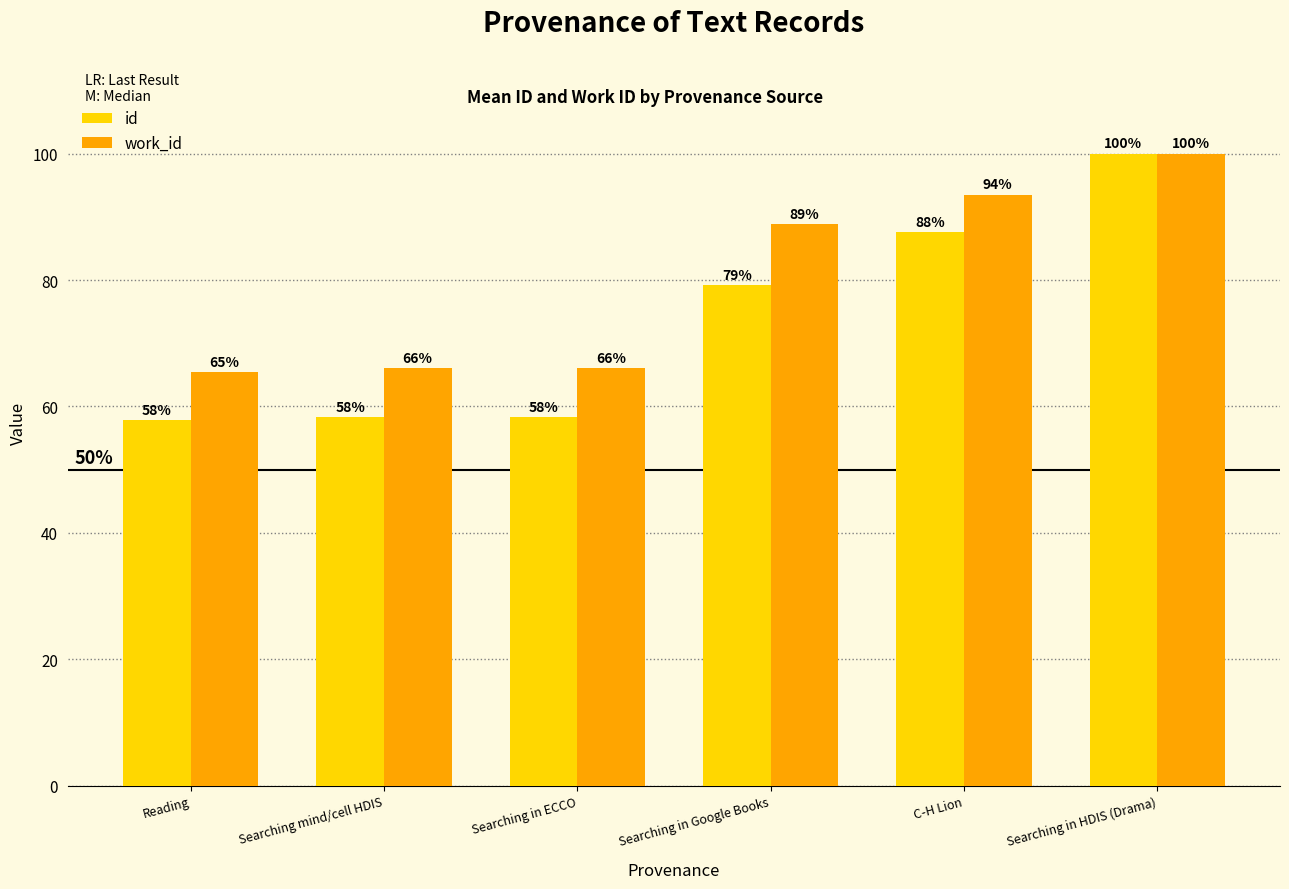

Which series has the largest range (max minus min)?

id